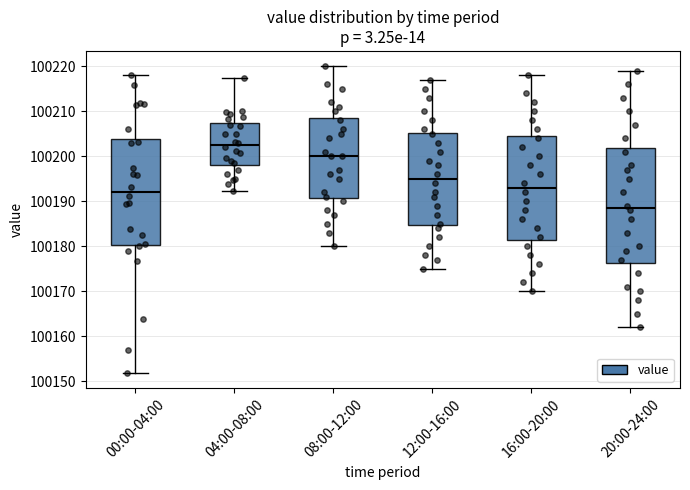

Reading left to right, read every box against the y-axis: the position of its median line, the range the box covers, and the ends of its whiskers. The values are not printed on the chart, so give them approximately, as read against the axis.

00:00-04:00: median 100192, box 100180 to 100204, whiskers 100152 to 100218
04:00-08:00: median 100203, box 100198 to 100207, whiskers 100192 to 100217
08:00-12:00: median 100200, box 100191 to 100209, whiskers 100180 to 100220
12:00-16:00: median 100195, box 100185 to 100205, whiskers 100175 to 100217
16:00-20:00: median 100193, box 100182 to 100205, whiskers 100170 to 100218
20:00-24:00: median 100189, box 100176 to 100202, whiskers 100162 to 100219